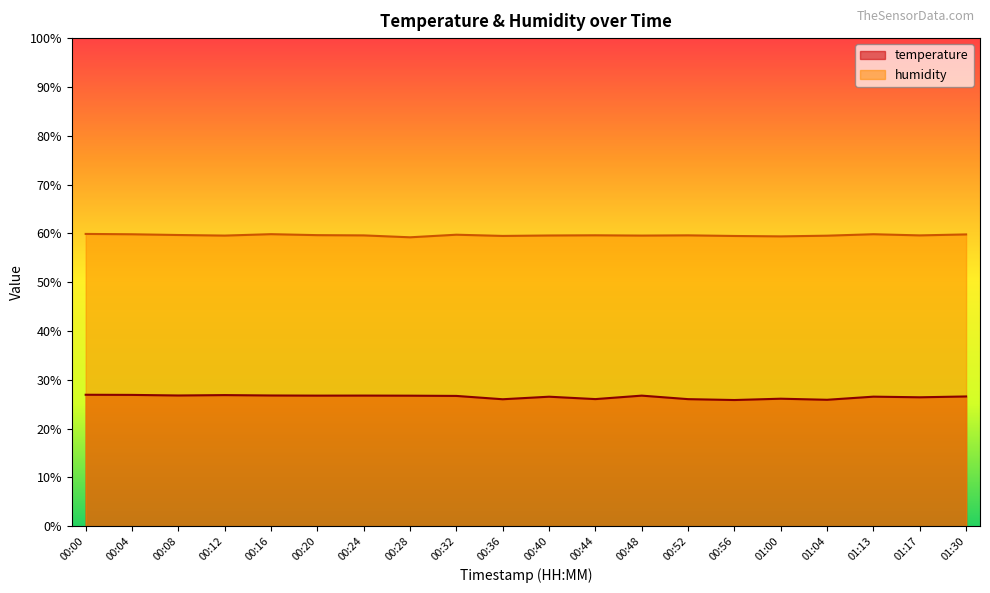

What is the label of the 1st point from the left?

00:00